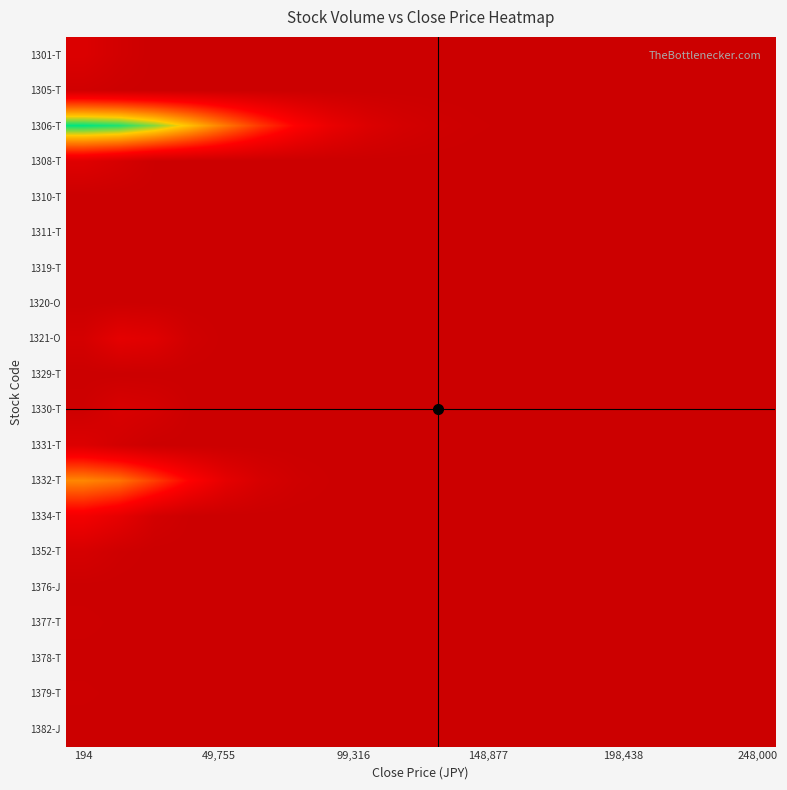

Which category has the lowest value across all series?

194